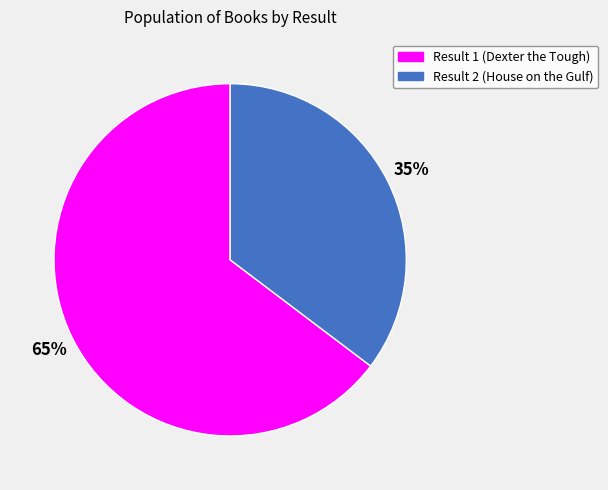

Does any single category account for the majority?

Yes